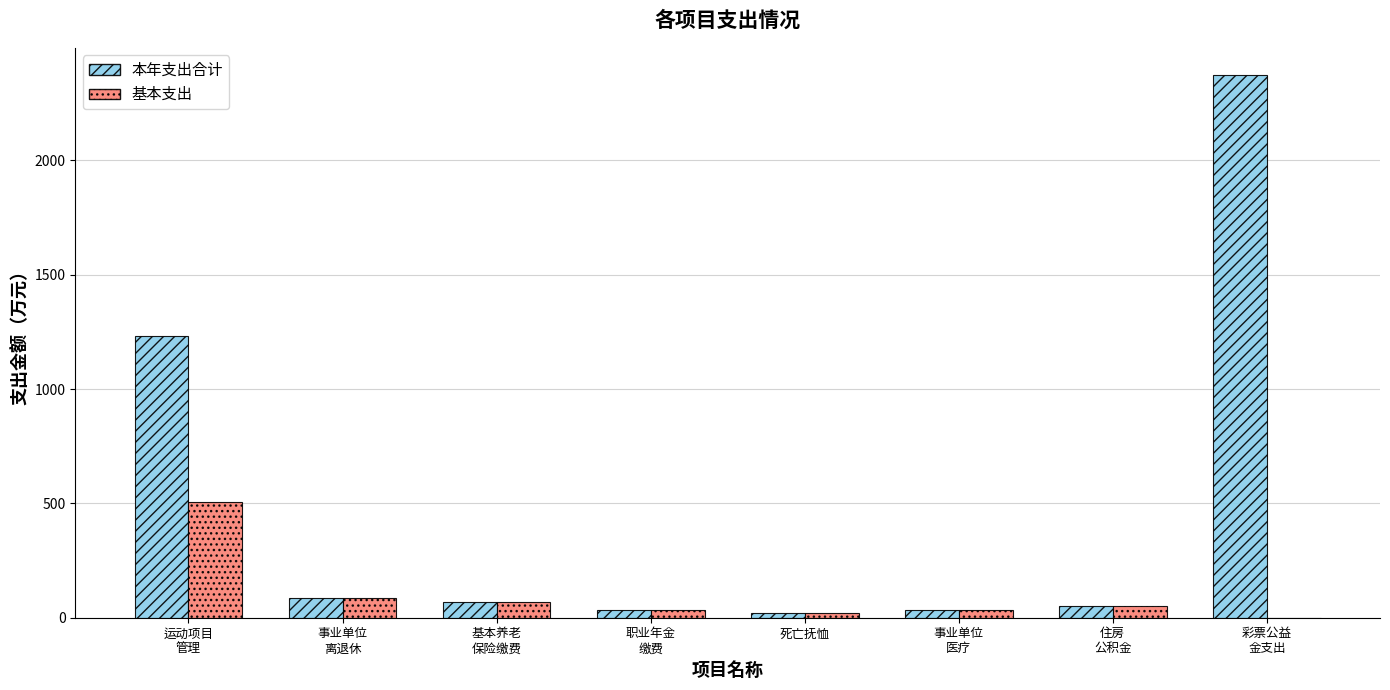

What is the sum of all 基本支出 values?

804.3